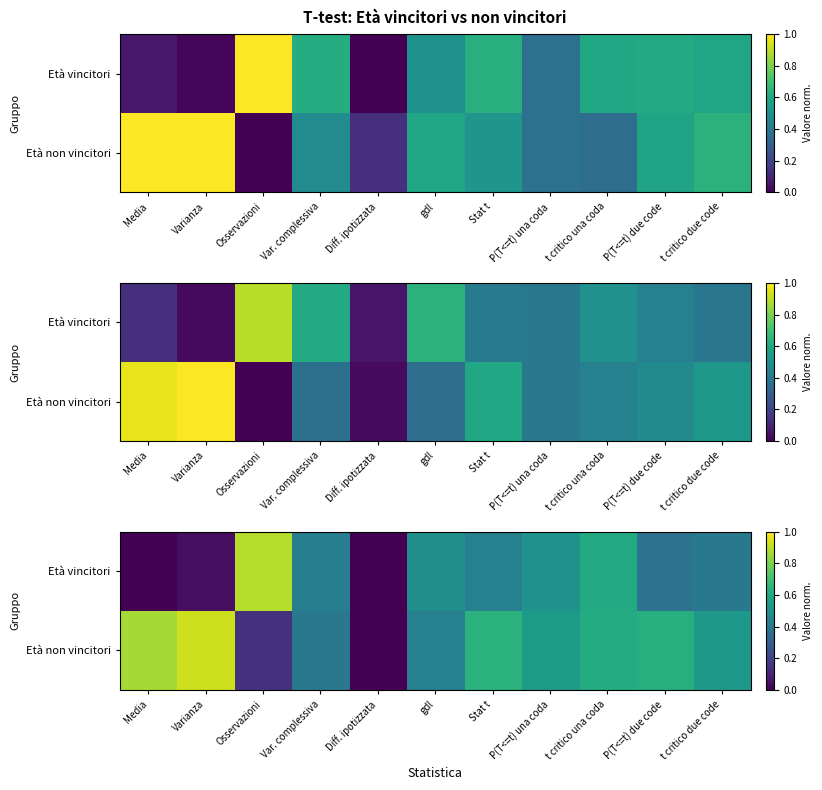

At which category is the sum across all series the highest?

t critico una coda